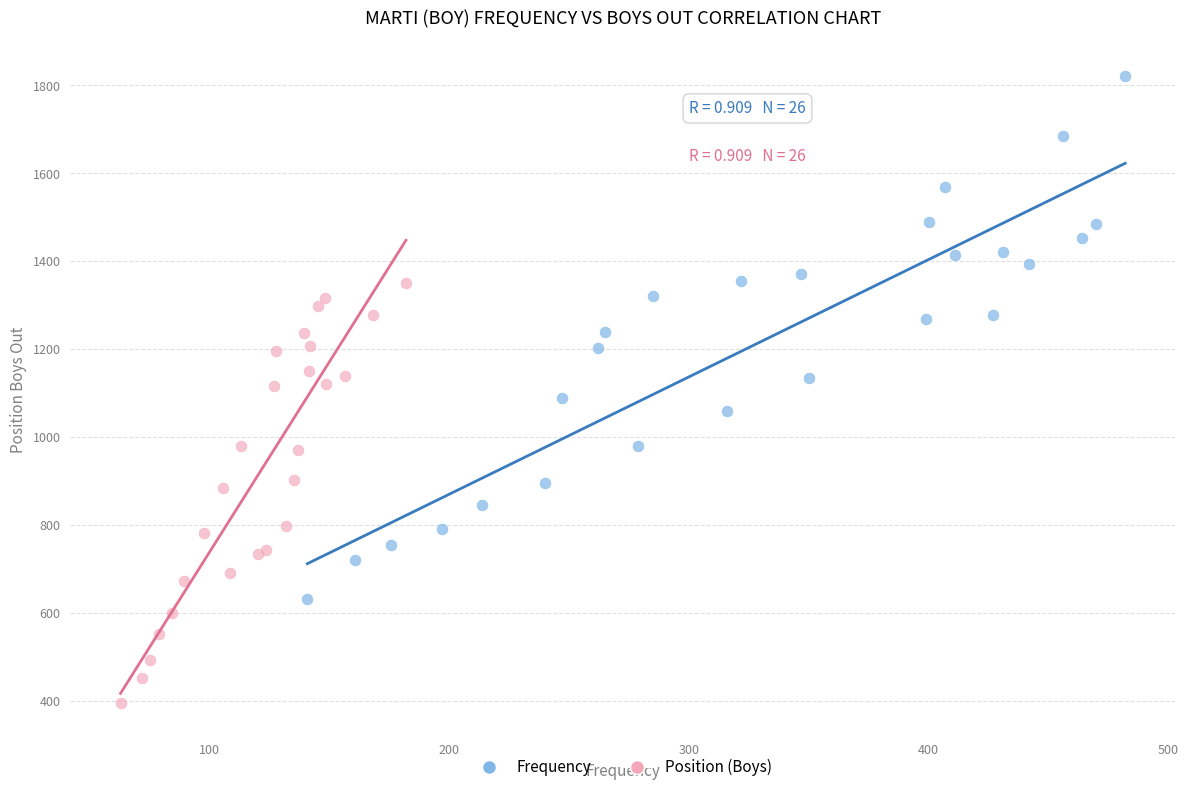

Which series has the largest Y range (max minus min)?

Frequency